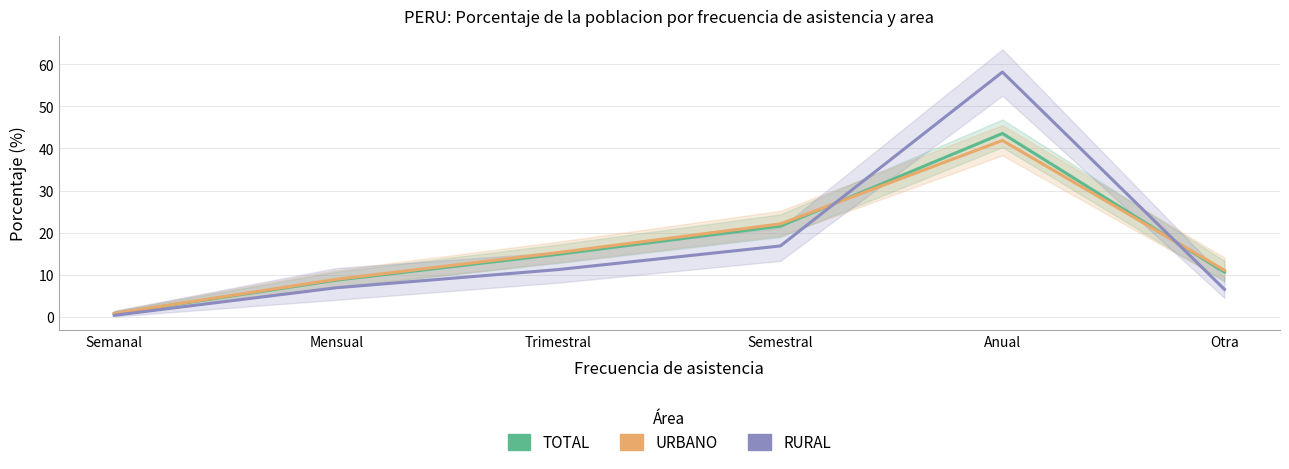

How many intersections are there between URBANO and TOTAL?

2